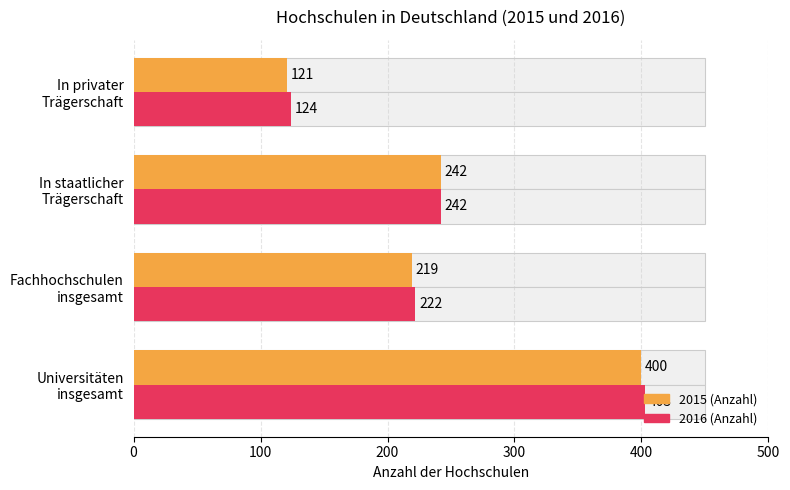

Reading left to right, extract all data points from this chart.

2015 (Anzahl): 400	219	242	121
2016 (Anzahl): 403	222	242	124